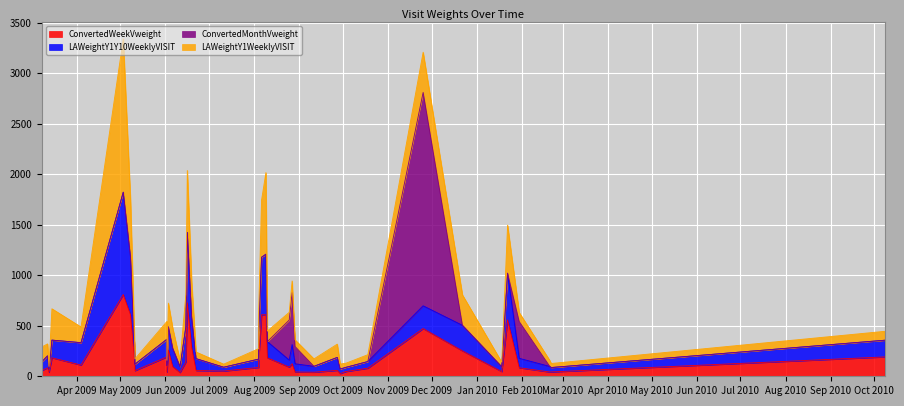

At 2009-03-08, list the series in order from smallest to largest.

ConvertedMonthVweight, ConvertedWeekVweight, LAWeightY1Y10WeeklyVISIT, LAWeightY1WeeklyVISIT